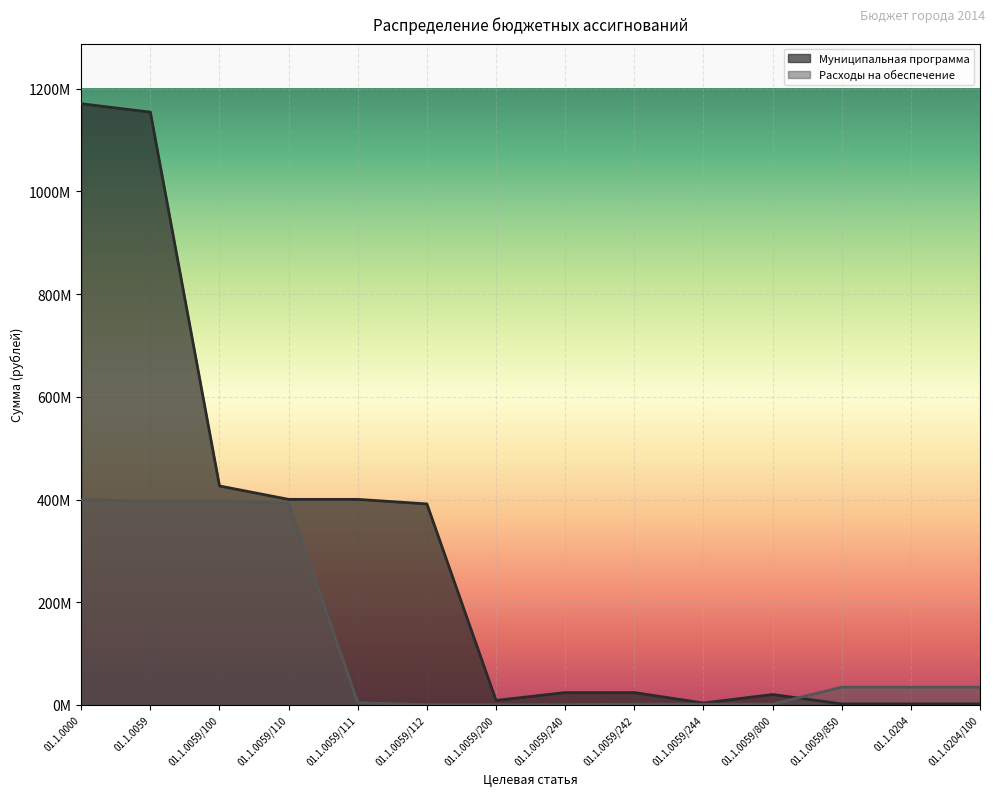

What value does the Расходы на обеспечение series have at 01.1.0204/100, to the nearest 50?

34659050